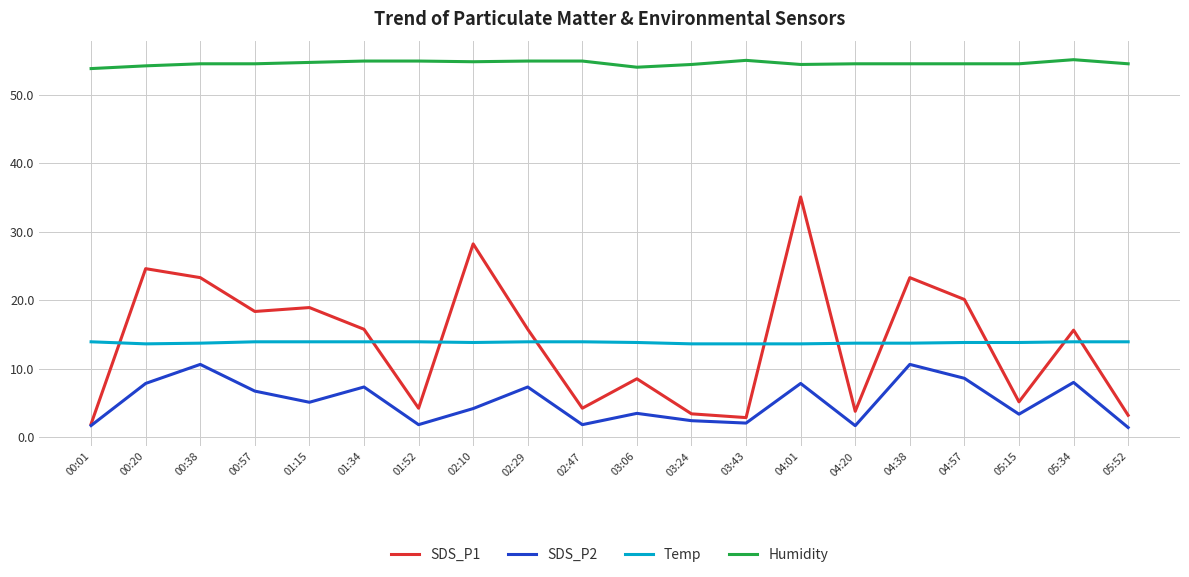

What is the sum of all SDS_P2 values?

103.4